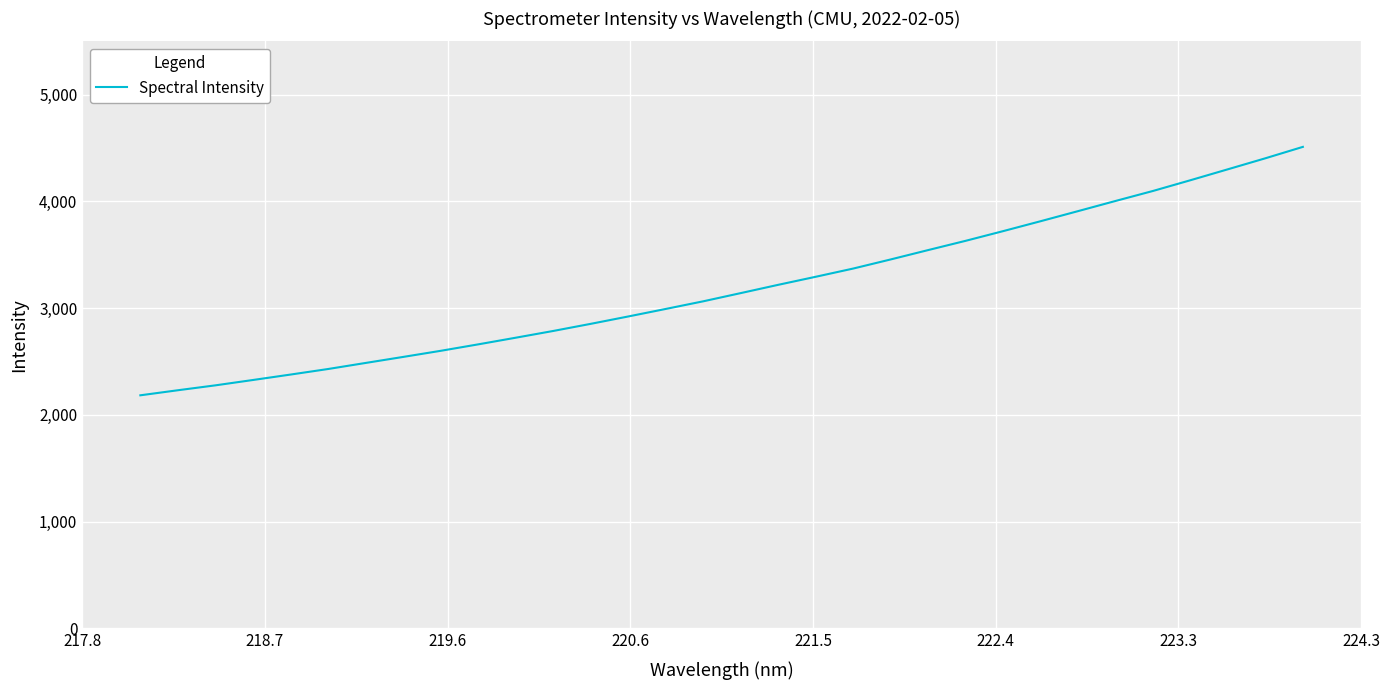

What is the greatest value displayed?

4511.3